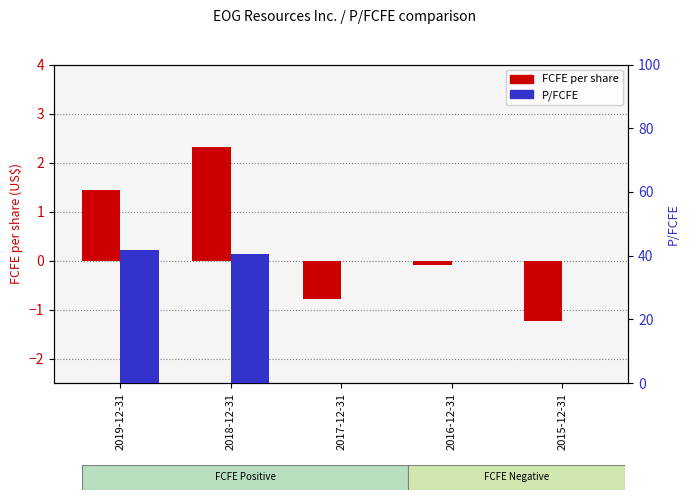

The FCFE per share series shows -0.8 at 2017-12-31. True or false?

True